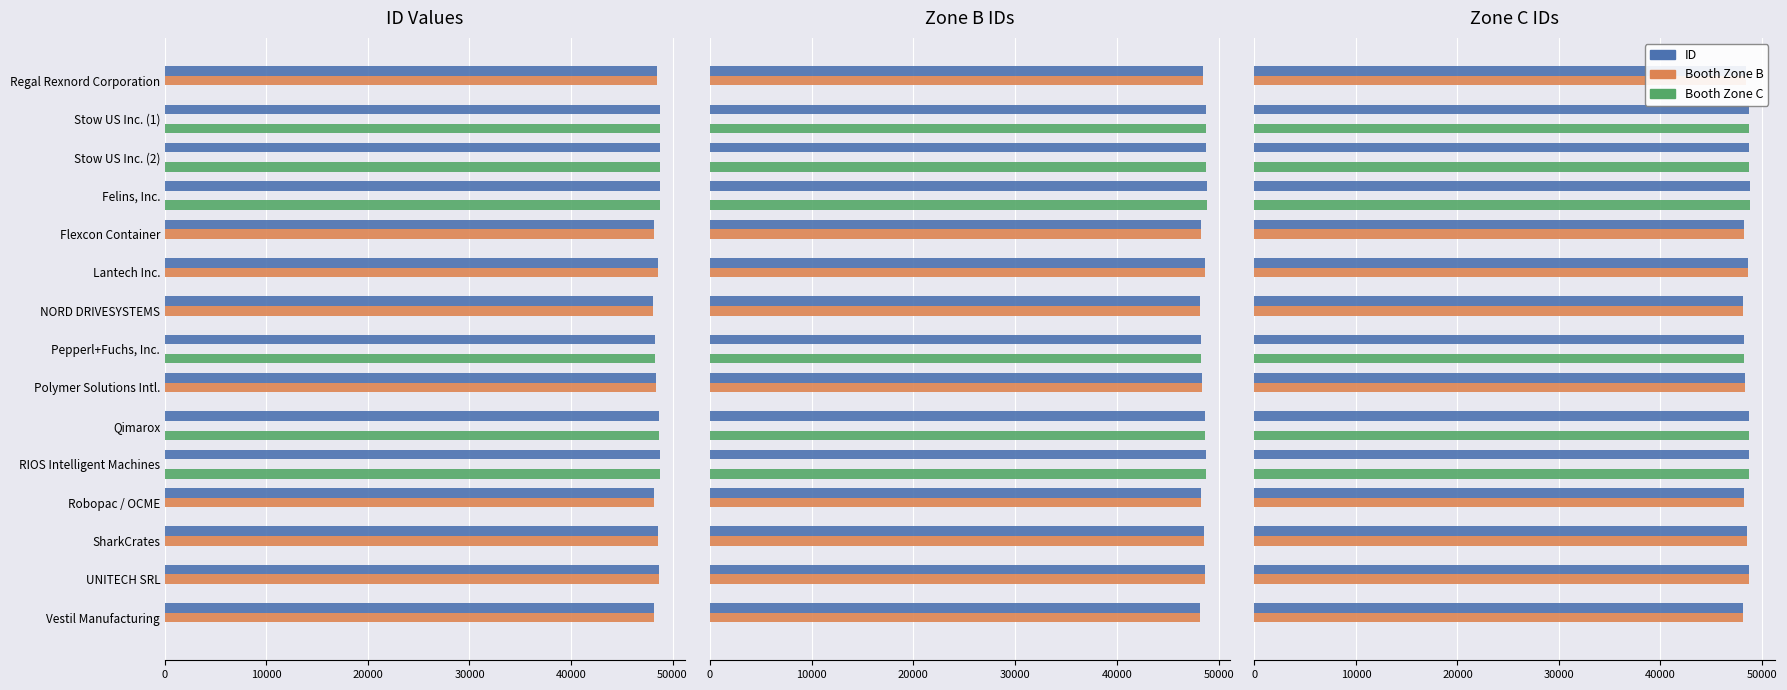

Is the value of Booth Zone B at Qimarox greater than the value of ID at Polymer Solutions Intl.?

No